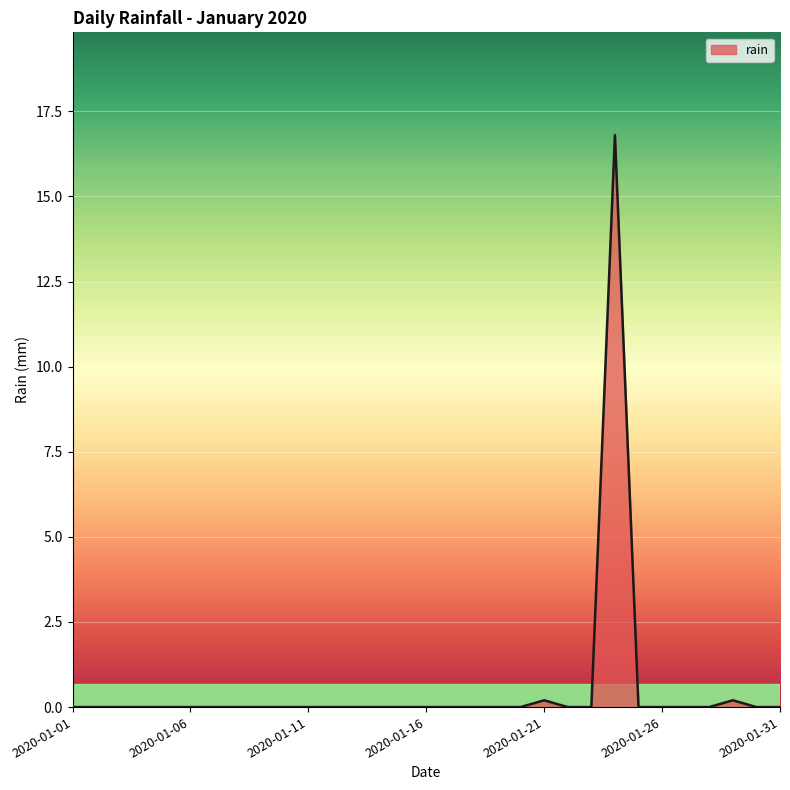

Reading right to left, what are all the values shown in this chart?

0.0	0.0	0.2	0.0	0.0	0.0	0.0	16.8	0.0	0.0	0.2	0.0	0.0	0.0	0.0	0.0	0.0	0.0	0.0	0.0	0.0	0.0	0.0	0.0	0.0	0.0	0.0	0.0	0.0	0.0	0.0